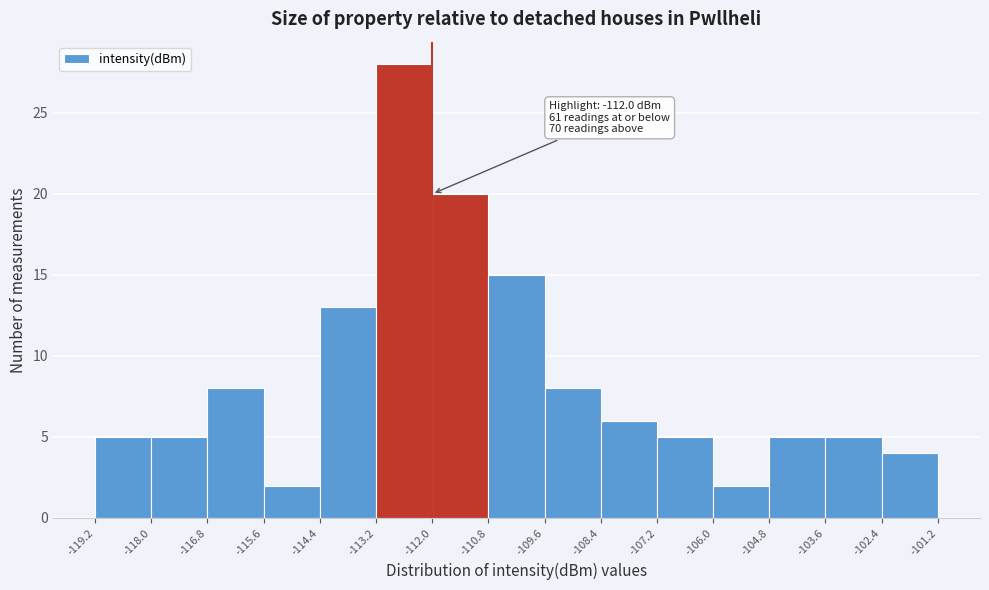

Which range on the x-axis has the tallest bar?

-113.2 to -112.0